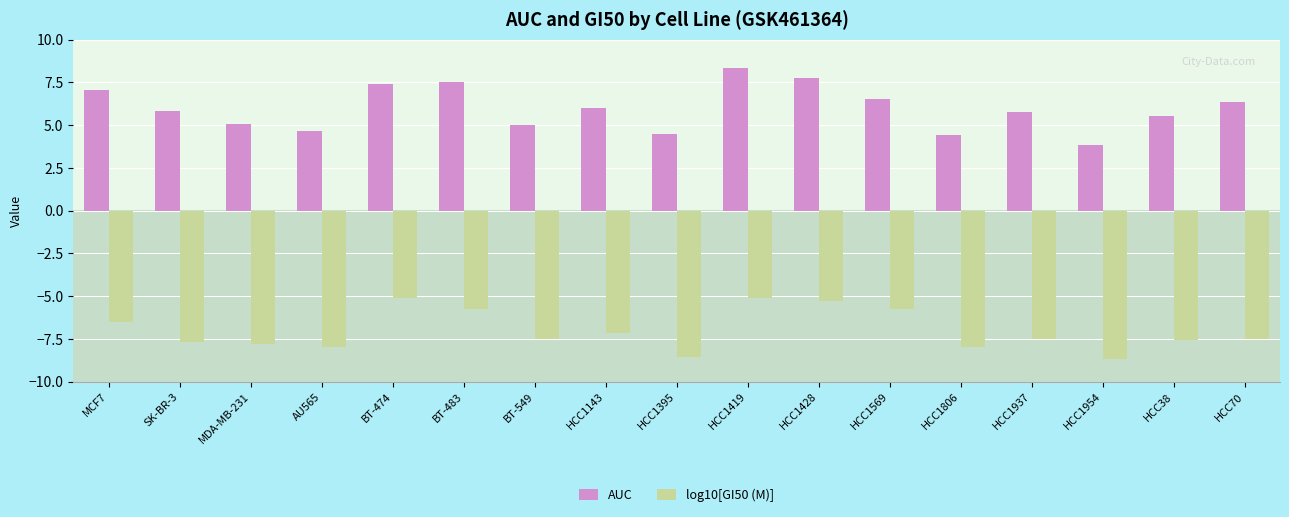

How many data points does each series have?

17